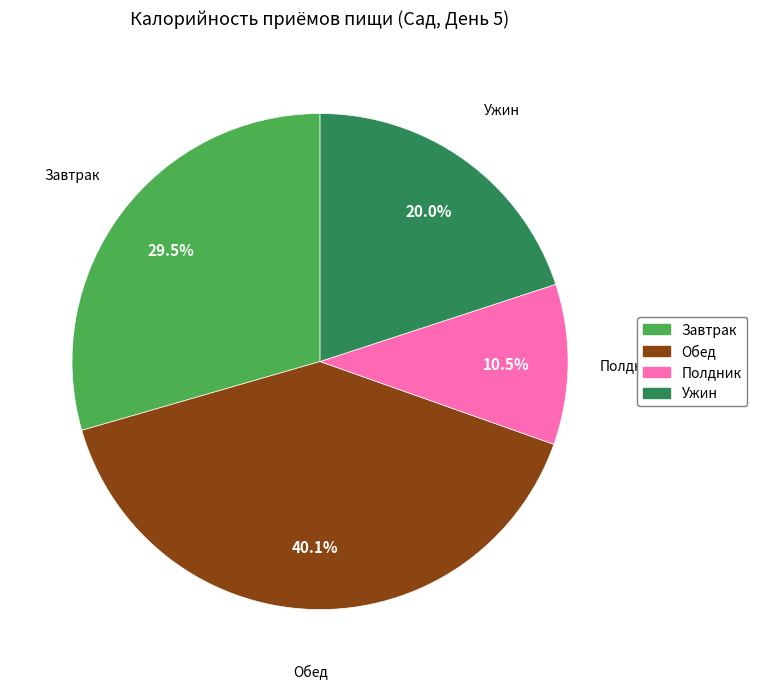

To the nearest percent, what is the average slice percentage?

25%